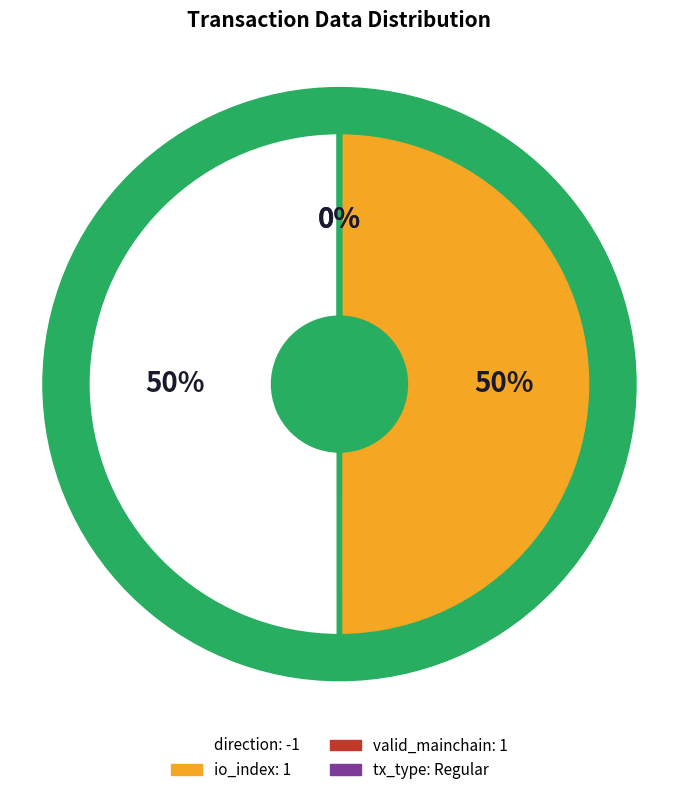

To the nearest percent, what is the average slice percentage?

25%